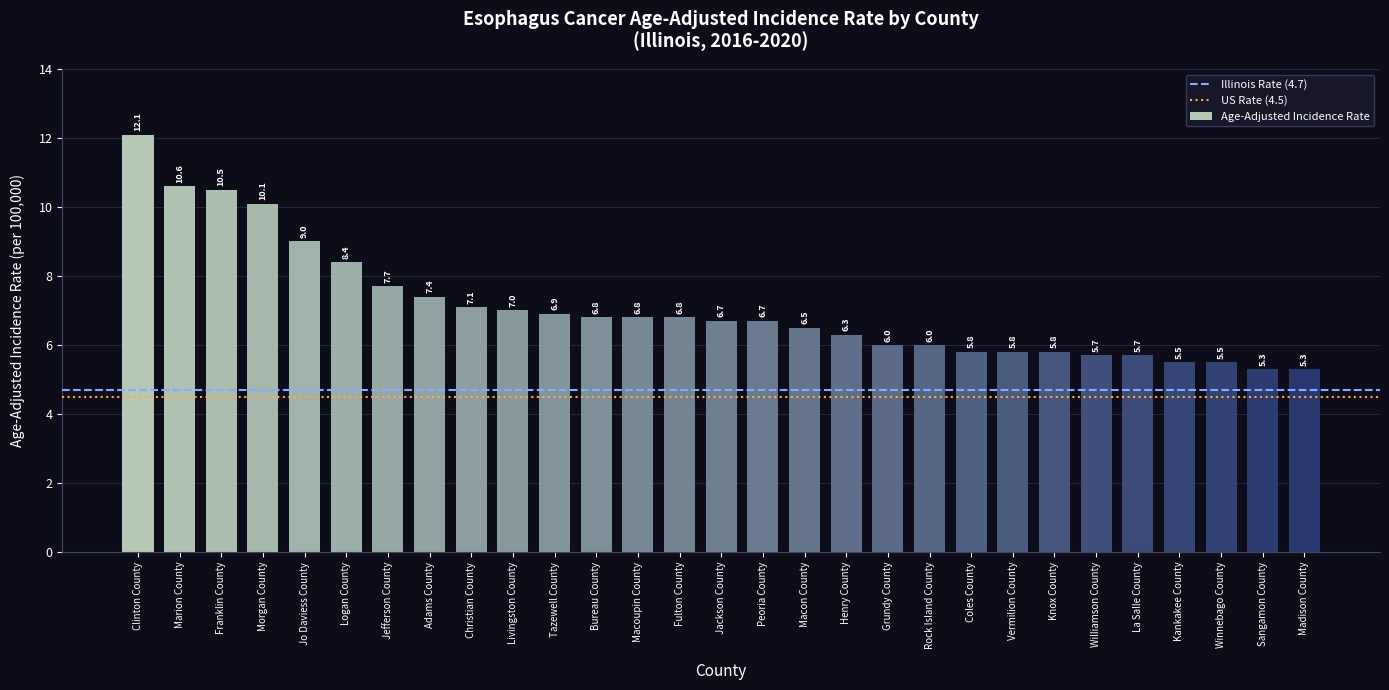

Approximately how many times larger is the value at Morgan County compared to Macoupin County?

1.5